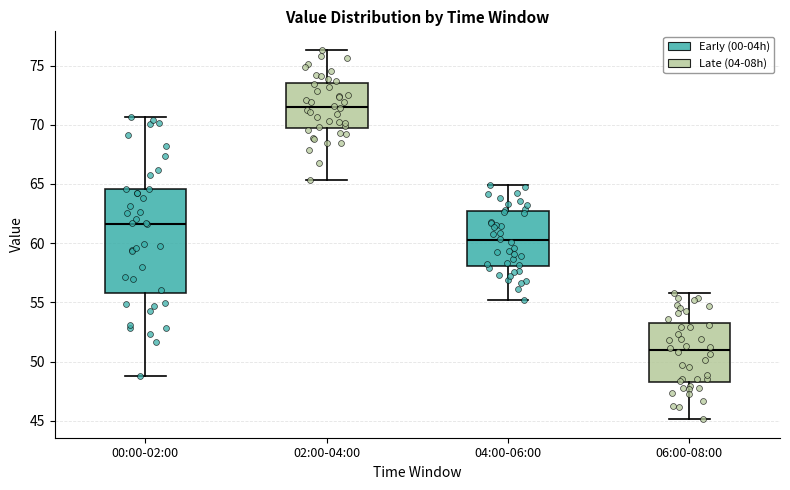

Where does the median line of the box for 00:00-02:00 sit on the y-axis? The values are not printed on the chart, so give them approximately, as read against the axis.

61.5